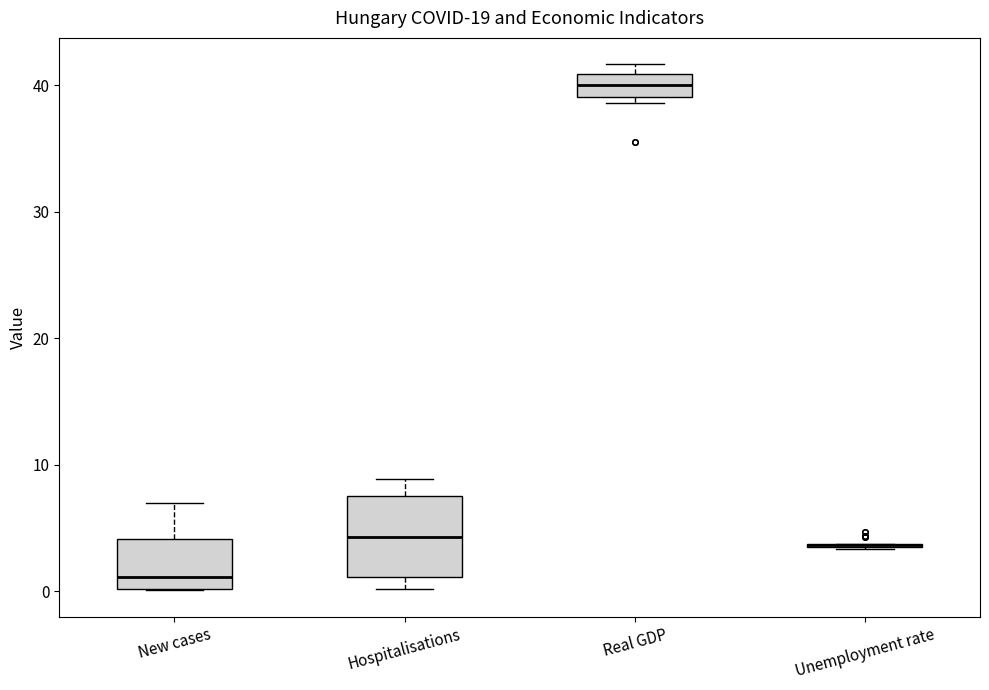

Where does the median line of the box for New cases sit on the y-axis? The values are not printed on the chart, so give them approximately, as read against the axis.

1